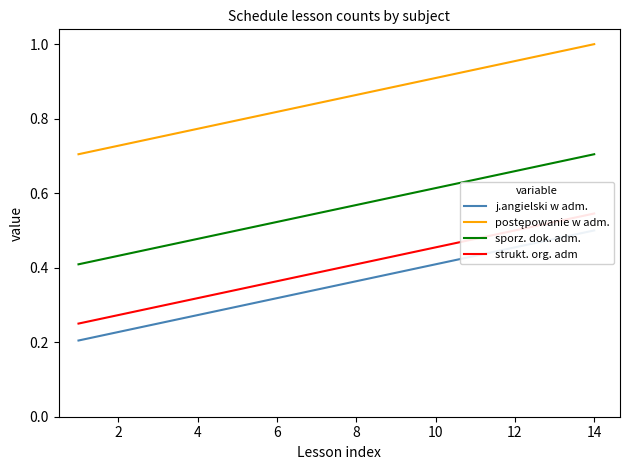

Is this an area chart (filled region under the line)?

No